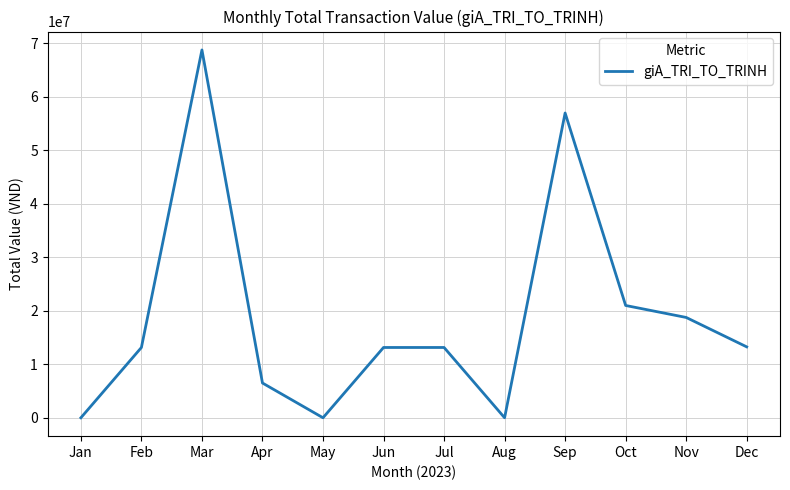

Which has a higher value, Dec or Nov?

Nov